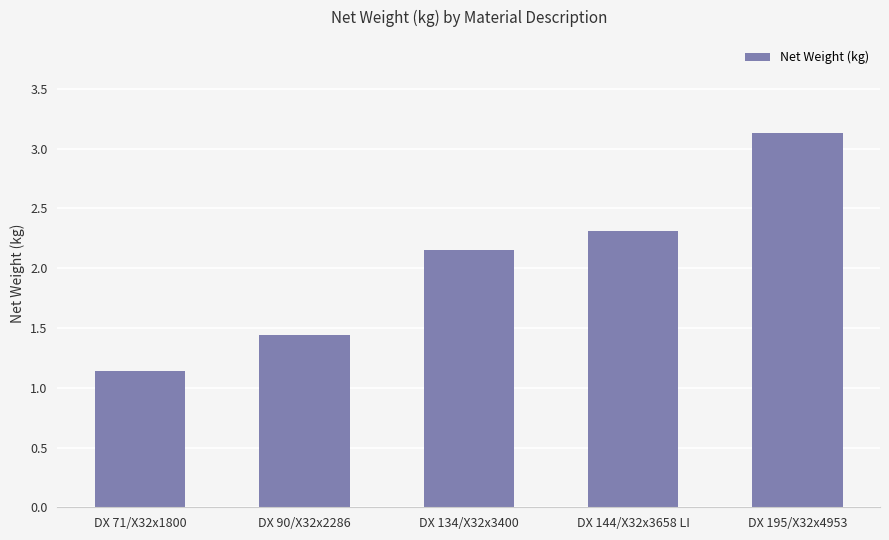

Approximately how many times larger is the value at DX 144/X32x3658 LI compared to DX 90/X32x2286?

1.6